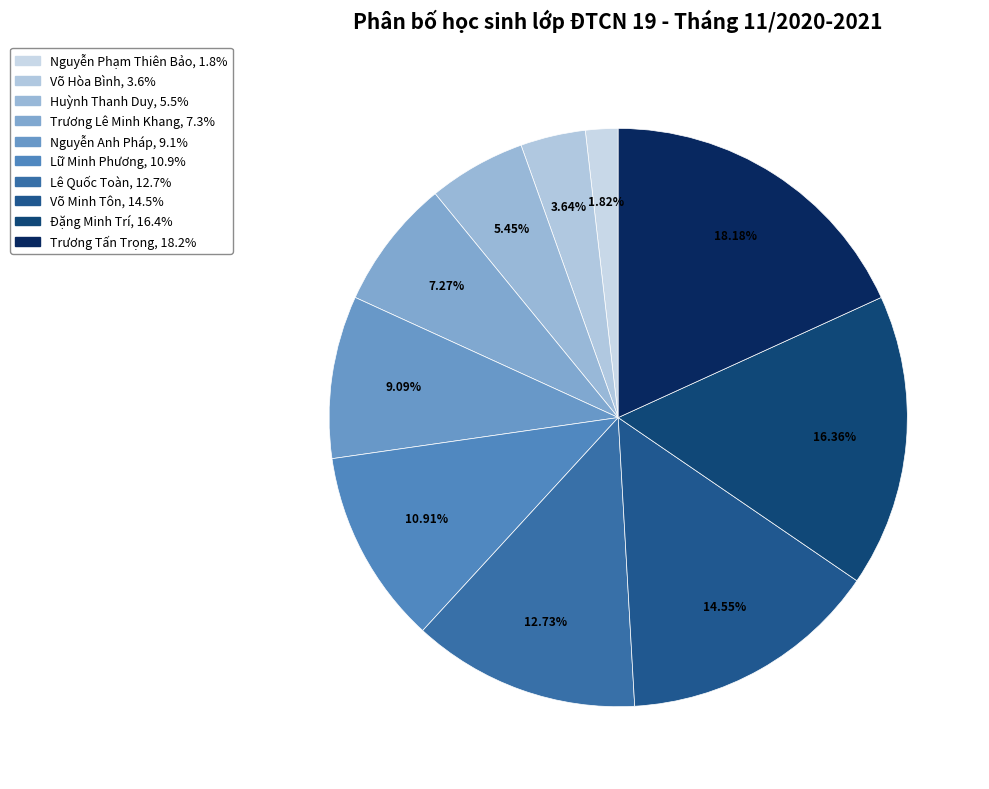

To the nearest percent, what is the difference between the largest and smallest slice percentages?

16%